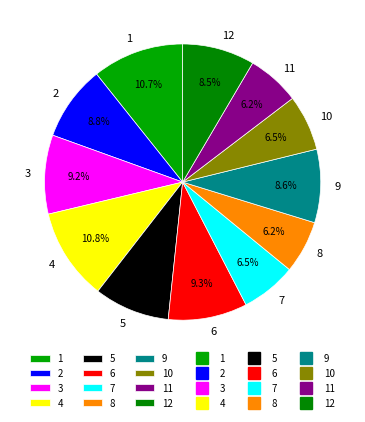

Does 6 account for over 50% of the chart?

No